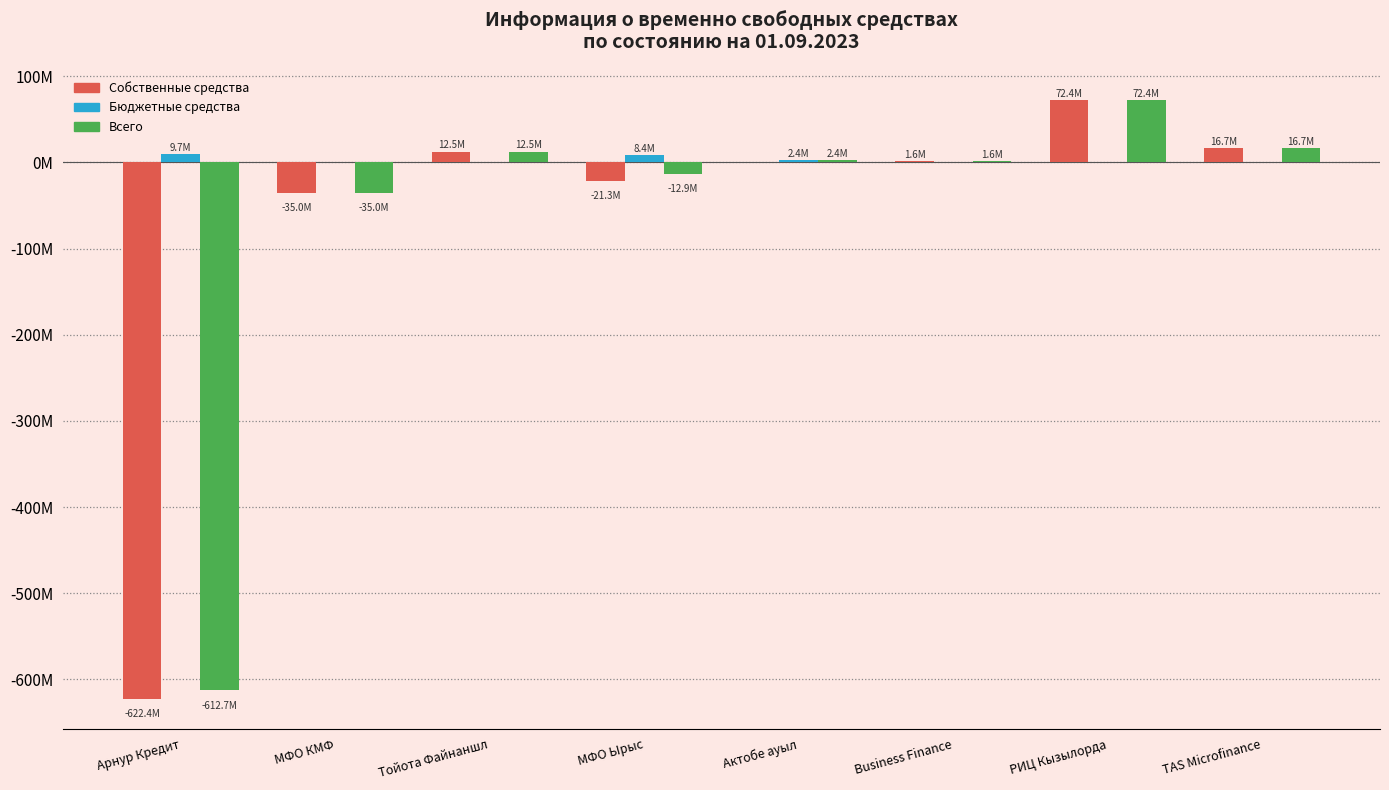

Reading left to right, list all the values displayed in this chart.

Собственные средства: Арнур Кредит=-622408267.9	МФО КМФ=-34991032.3	Тойота Файнаншл=12491280.0	МФО Ырыс=-21274991.7	Актобе ауыл=0.0	Business Finance=1626234.1	РИЦ Кызылорда=72385502.2	TAS Microfinance=16749764.7
Бюджетные средства: Арнур Кредит=9721800.0	МФО КМФ=0.0	Тойота Файнаншл=0.0	МФО Ырыс=8387092.0	Актобе ауыл=2382689.0	Business Finance=0.0	РИЦ Кызылорда=0.0	TAS Microfinance=0.0
Всего: Арнур Кредит=-612686467.9	МФО КМФ=-34991032.3	Тойота Файнаншл=12491280.0	МФО Ырыс=-12887899.7	Актобе ауыл=2382689.0	Business Finance=1626234.1	РИЦ Кызылорда=72385502.2	TAS Microfinance=16749764.7